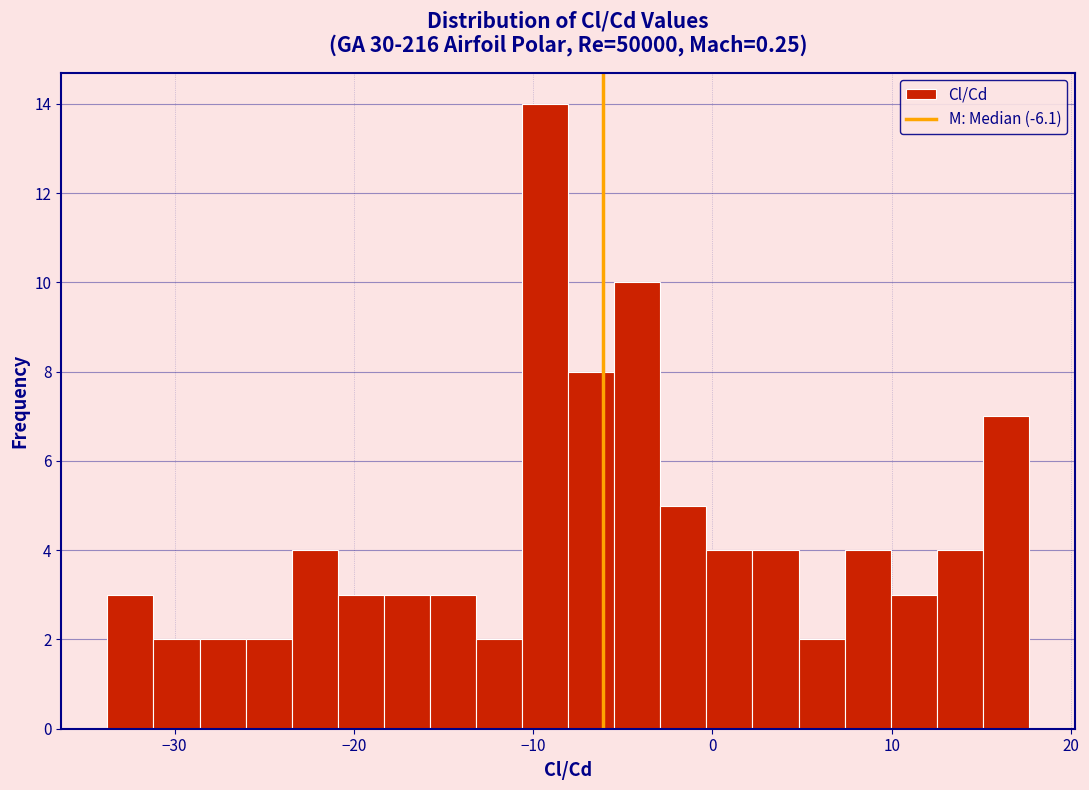

Read against the x-axis, roughly where is the centre of the tallest bar?

-9